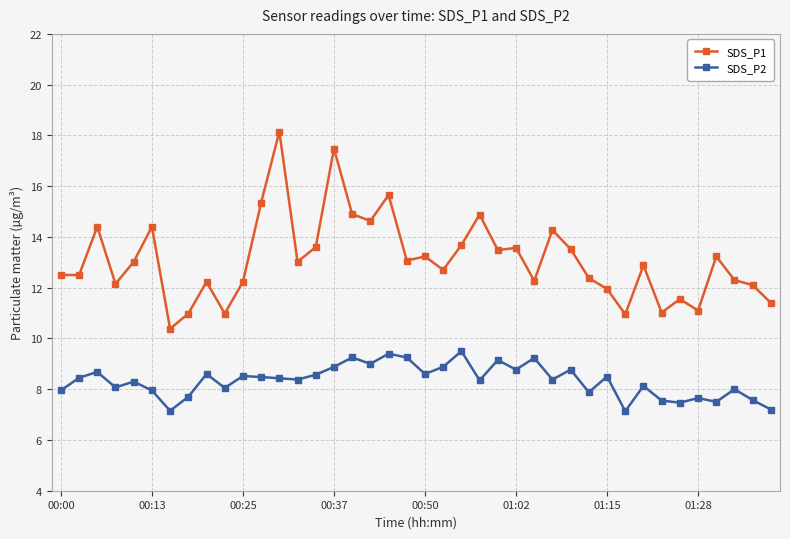

Is this an area chart (filled region under the line)?

No